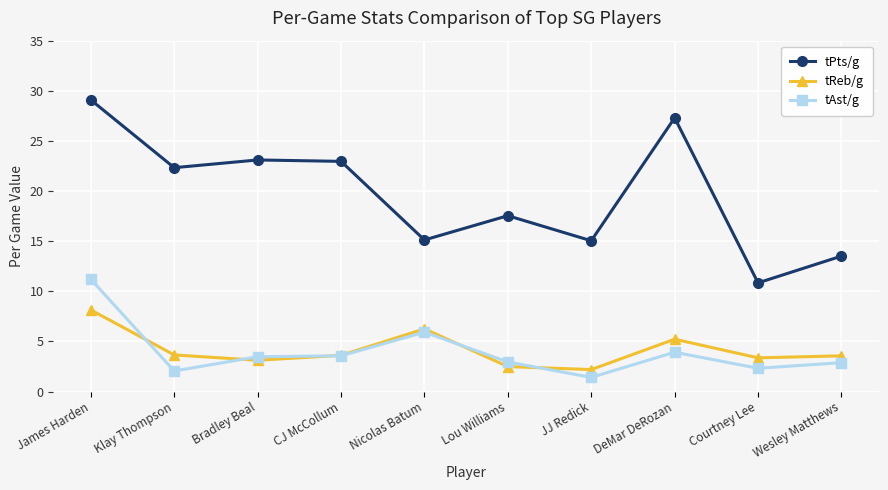

Which series changed the most between James Harden and JJ Redick?

tPts/g